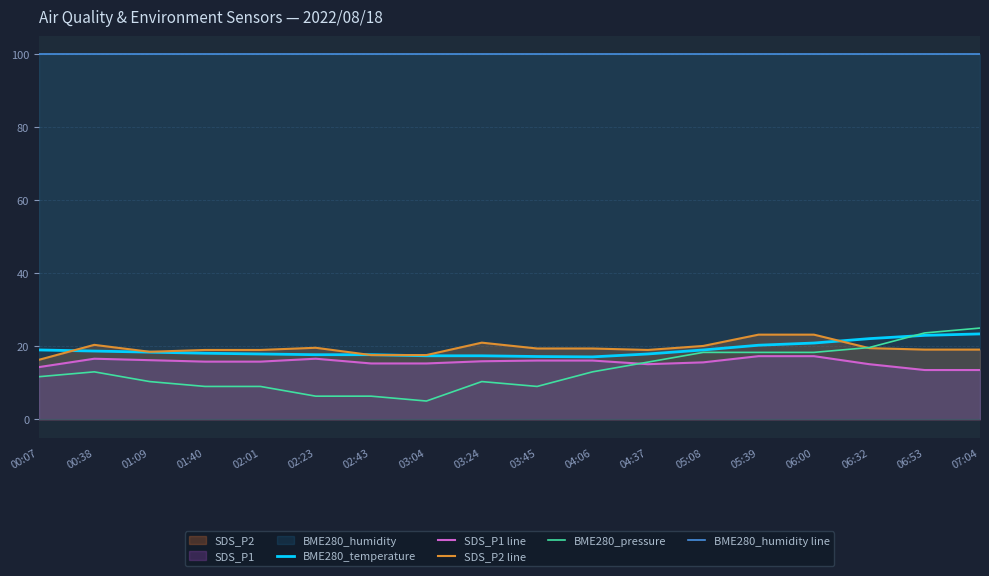

True or false: BME280_temperature has more than 2 interior local peaks.

False